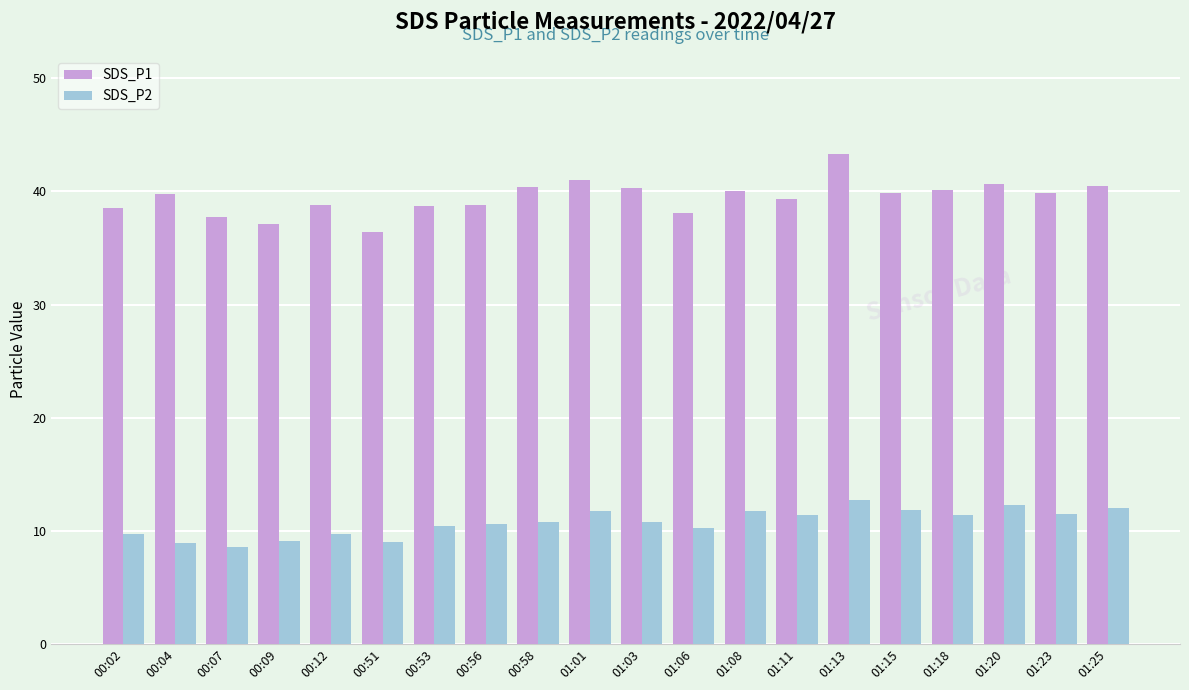

Which series has the widest spread of values?

SDS_P1